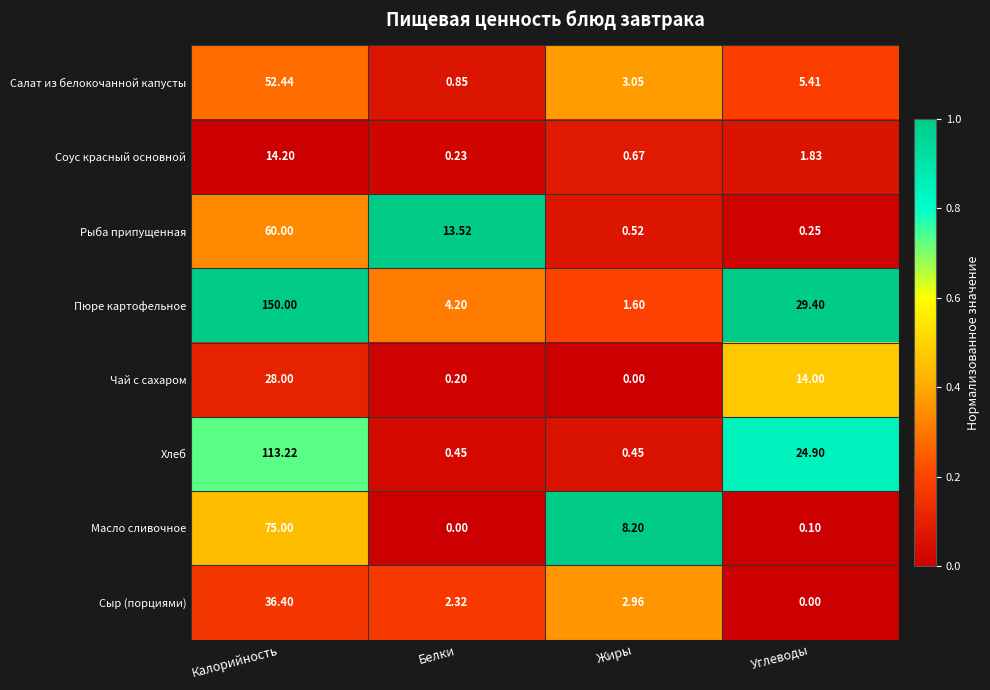

At how many categories does at least one series exceed 0?

4